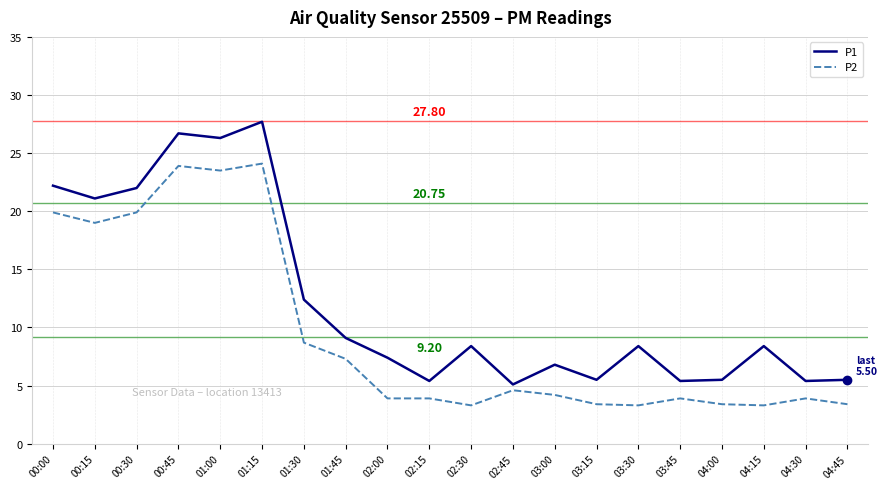

True or false: P1 and P2 cross at least once.

False